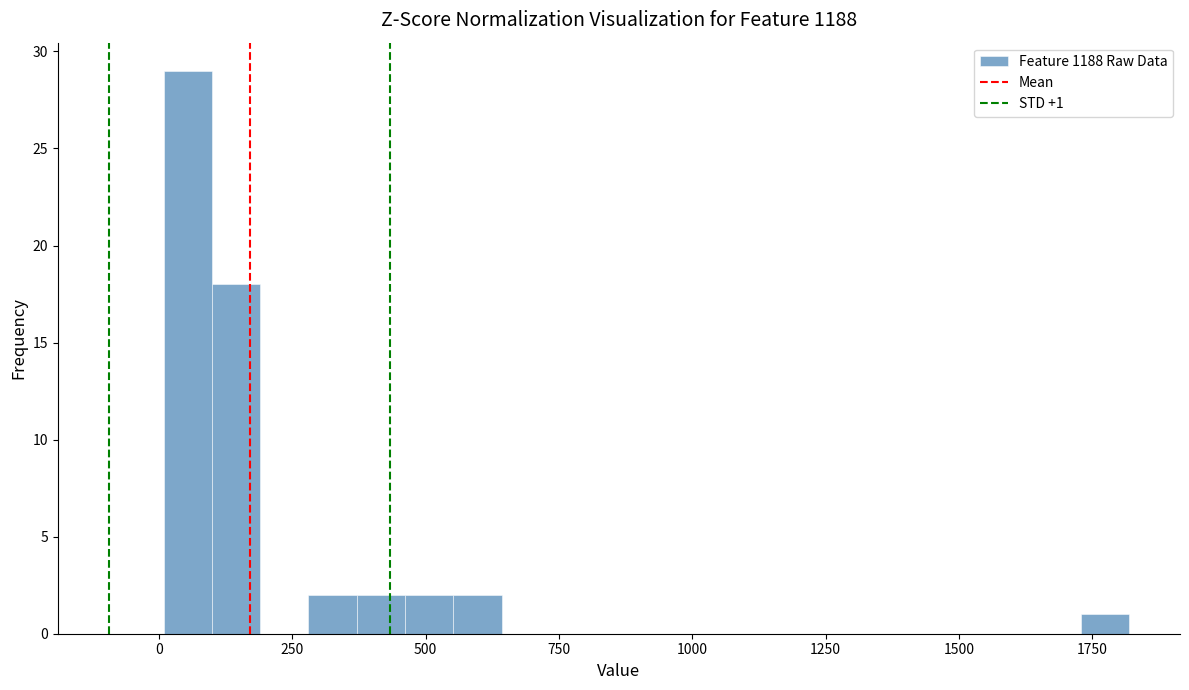

Around what value on the x-axis is the tallest bar? Give the approximate position of its centre, as read against the axis.

50